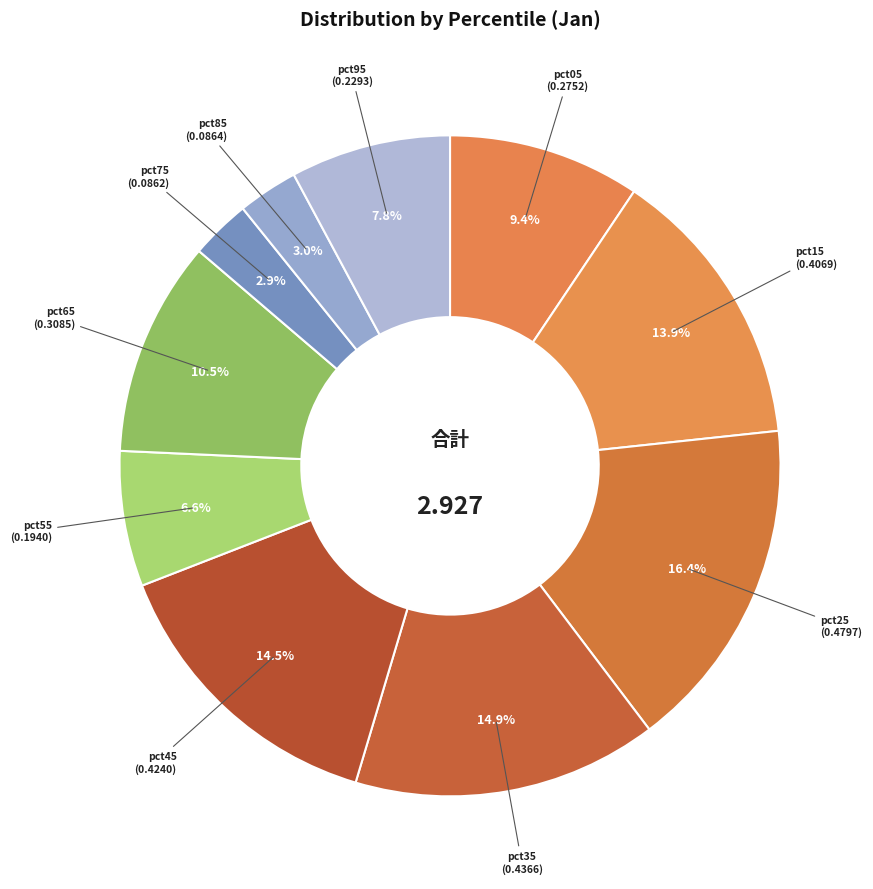

How many slices are in this pie chart?

10